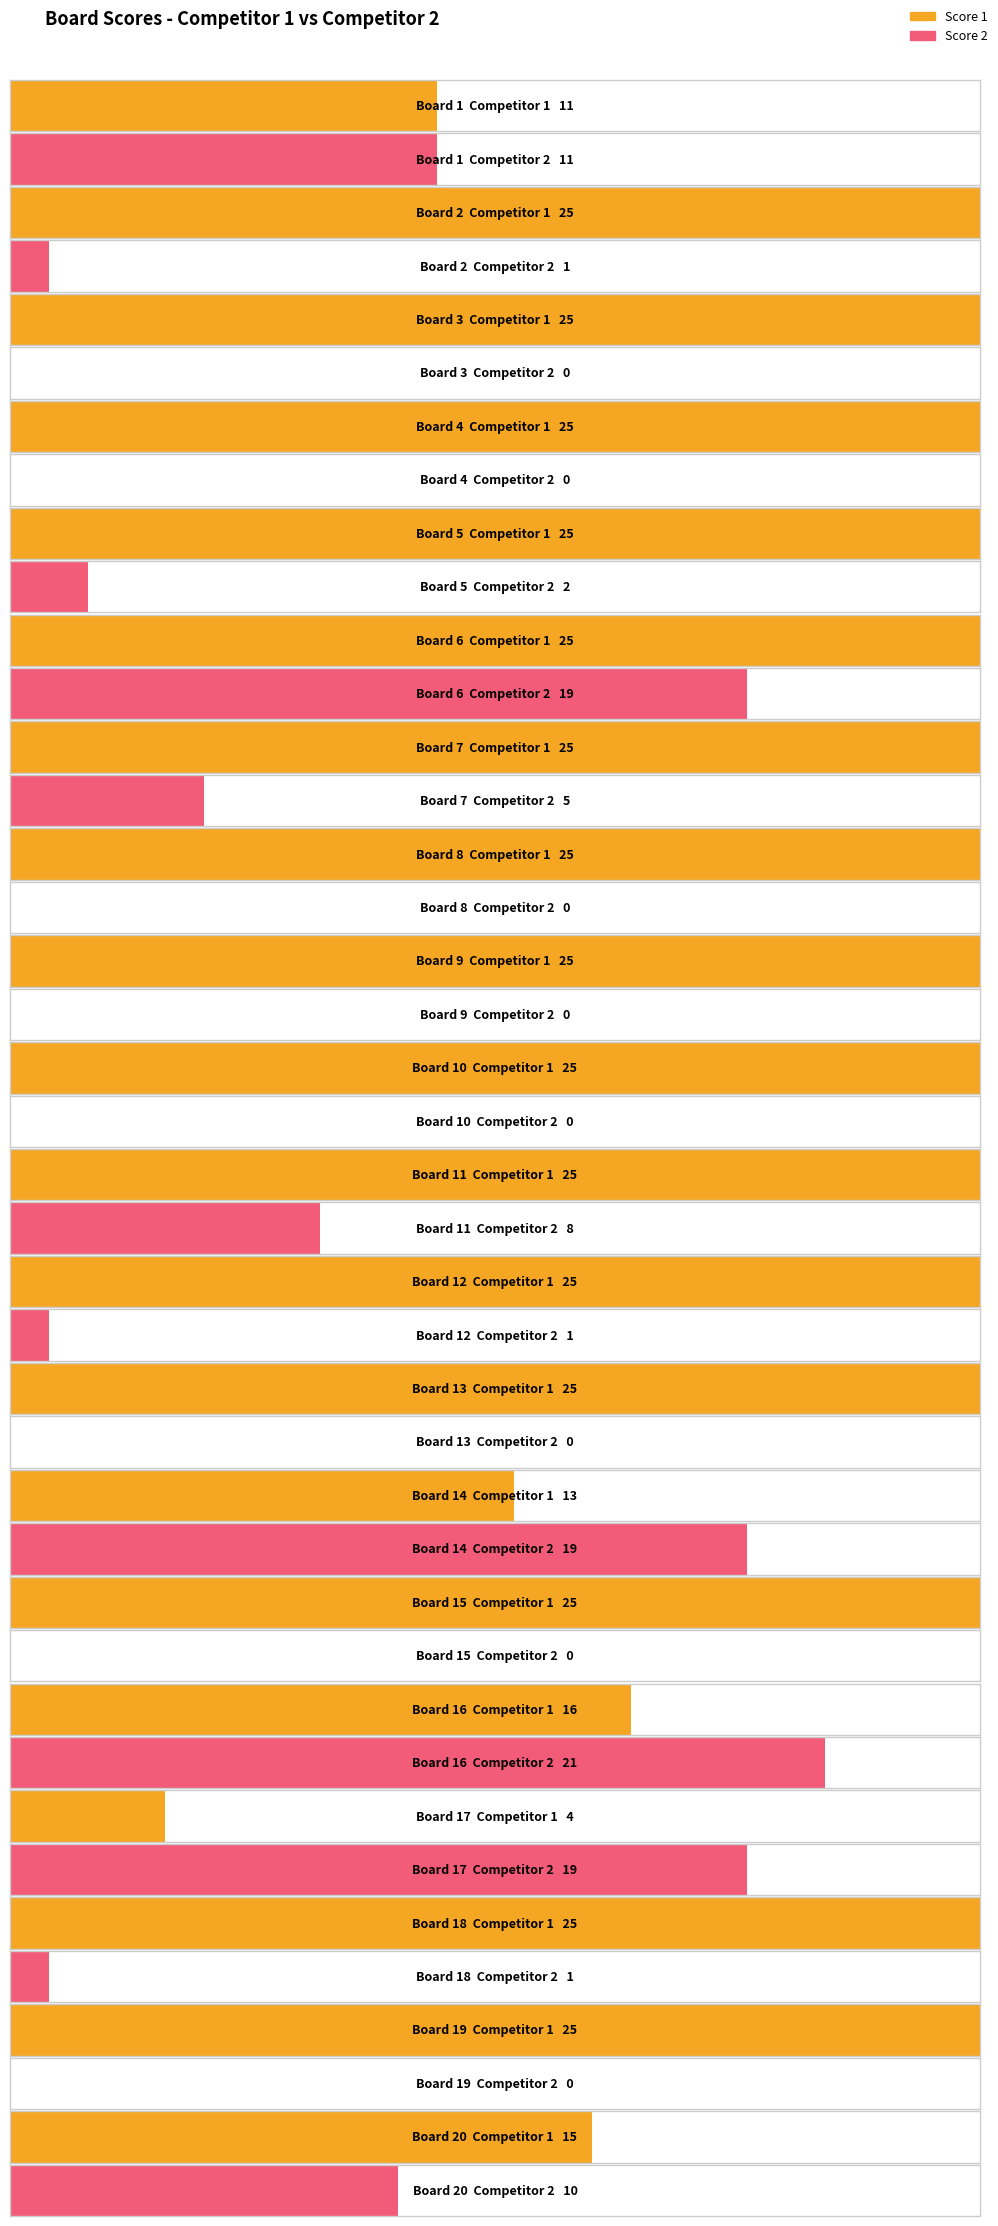

What is the average value of the Score 2 series?

6